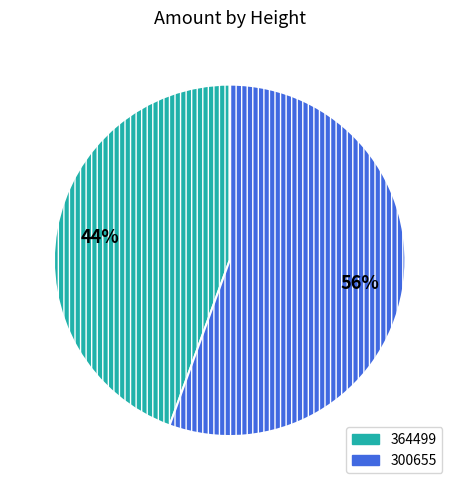

To the nearest percent, what percentage of the pie is 364499?

44%